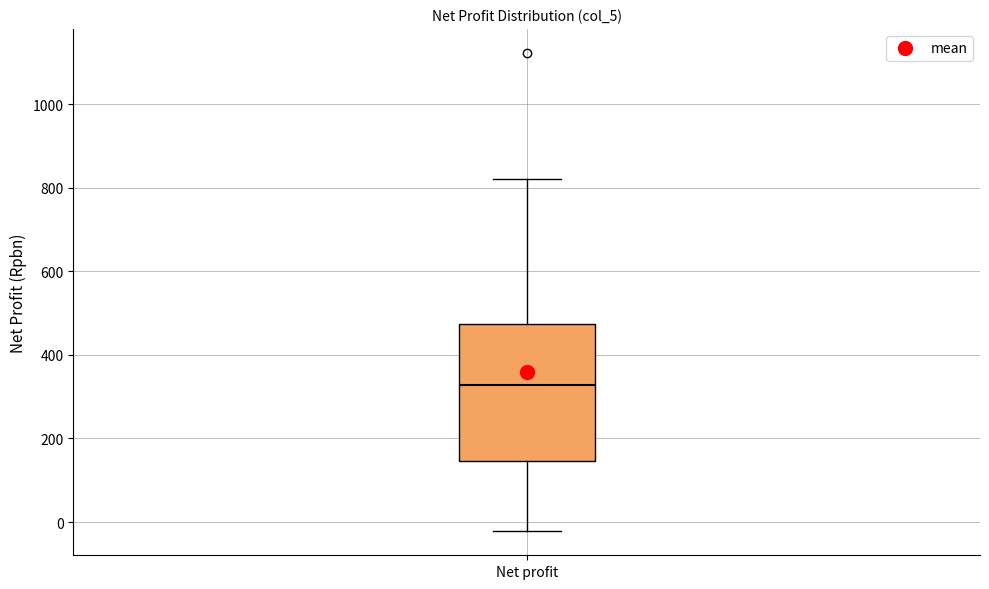

Where does the upper whisker of the box for Net profit end on the y-axis? The values are not printed on the chart, so give them approximately, as read against the axis.

820